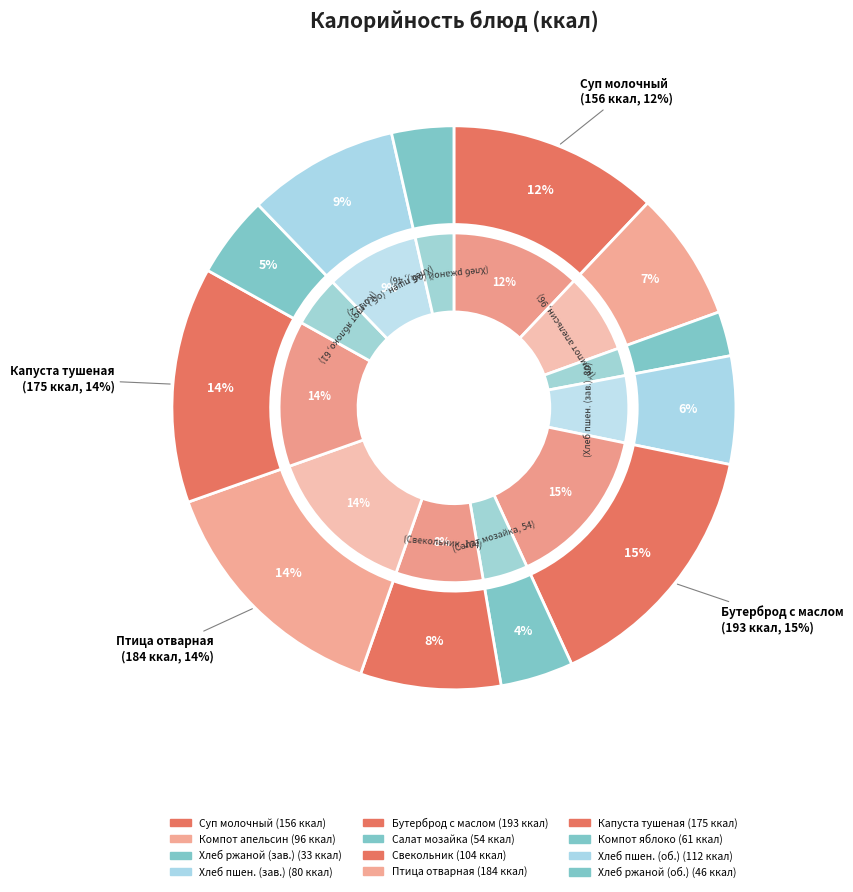

Approximately how many times larger is the value at Хлеб пшеничный (обед) compared to Бутерброд с маслом?

0.6